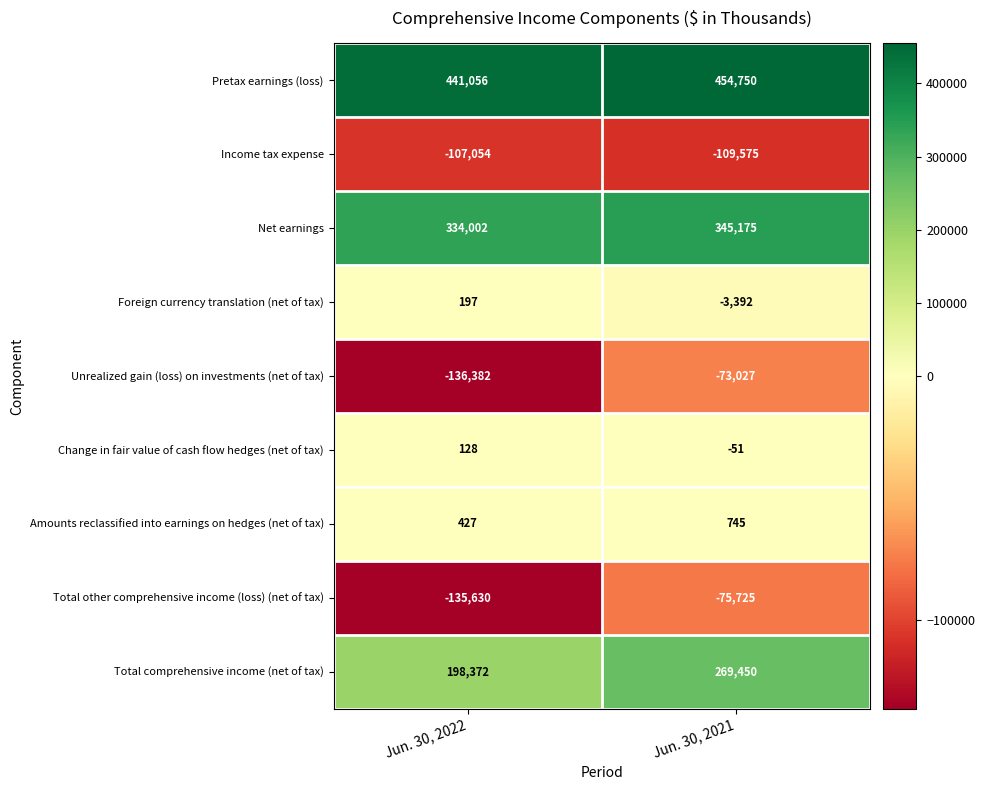

Which series has the largest total across all categories?

Pretax earnings (loss)